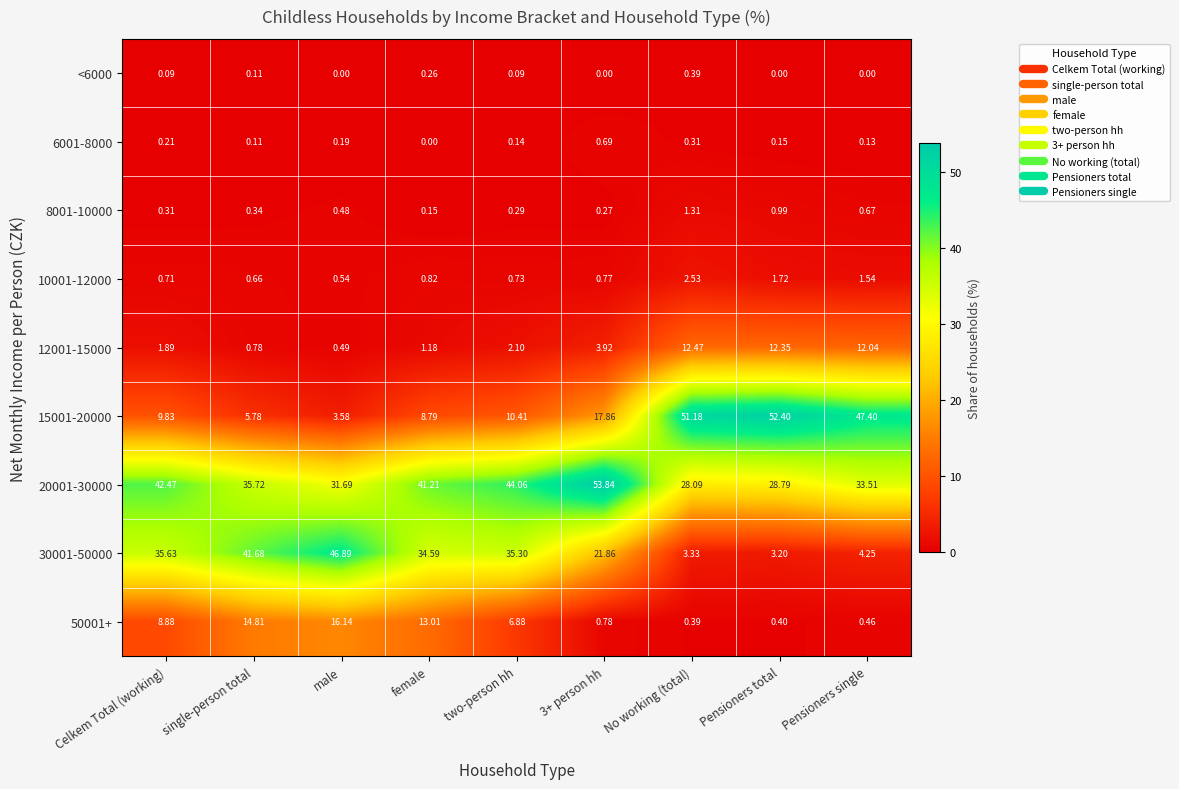

Is the value of <6000 at male greater than the value of 6001-8000 at Pensioners single?

No